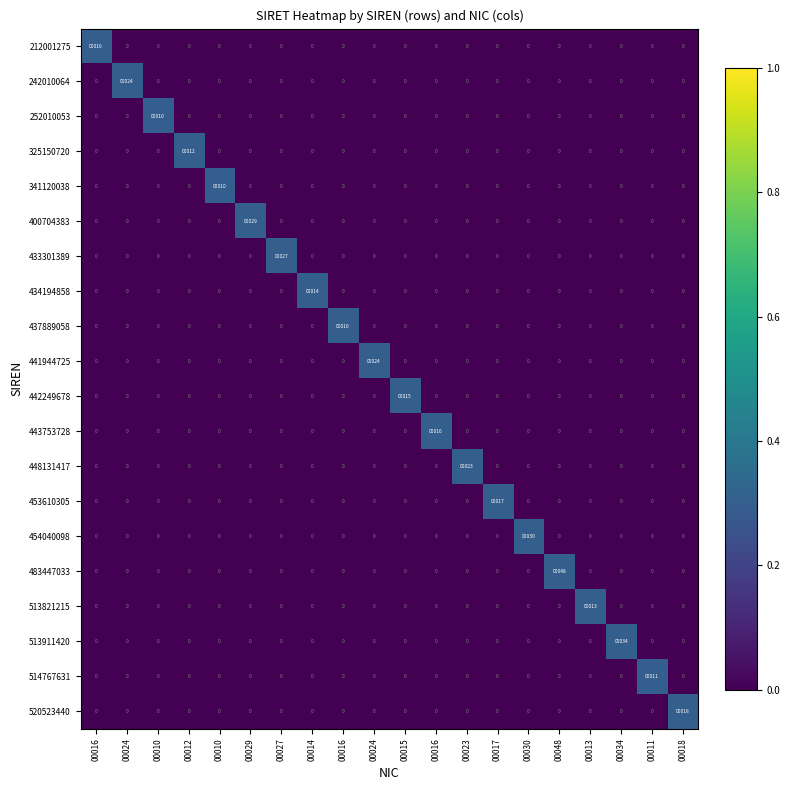

How many values in the 443753728 series exceed 0?

1